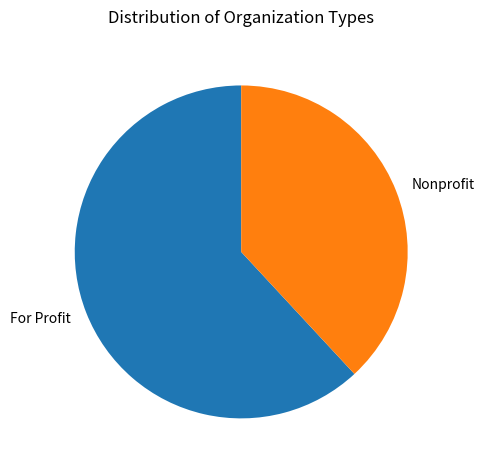

True or false: Nonprofit accounts for 38% of the total.

True